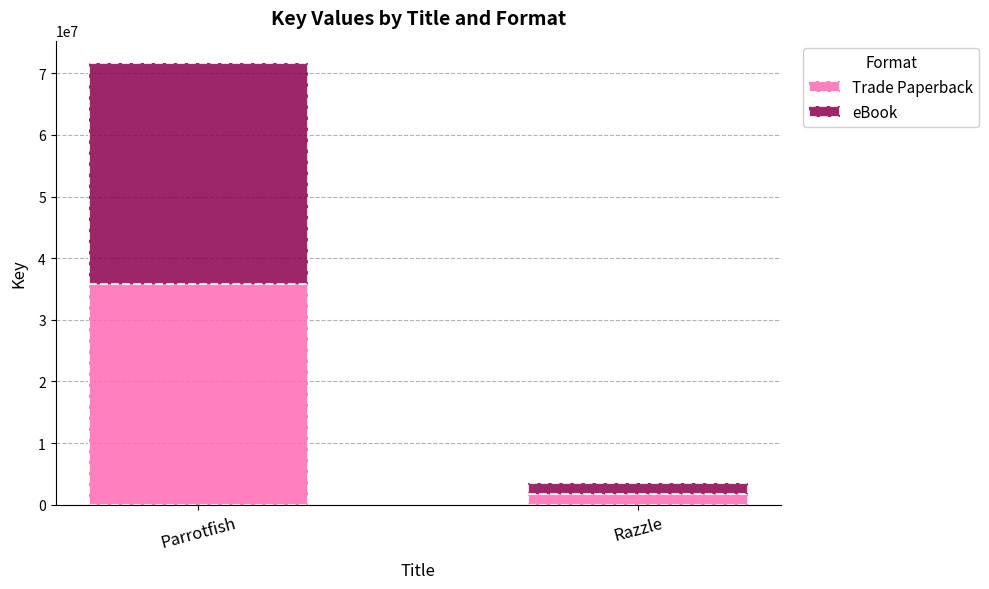

What is the lowest value of the Trade Paperback series?

1760266